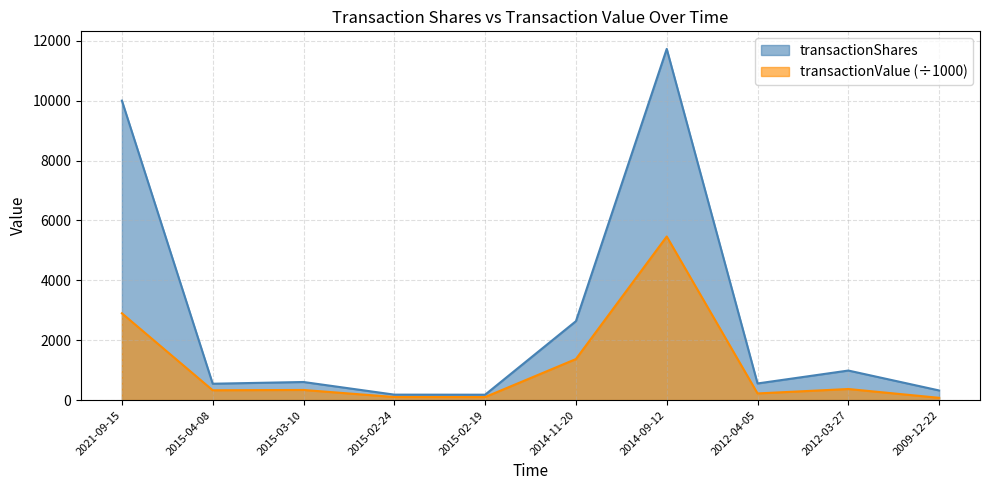

True or false: transactionValue has a value of 1370.2 at 2014-11-20.

True